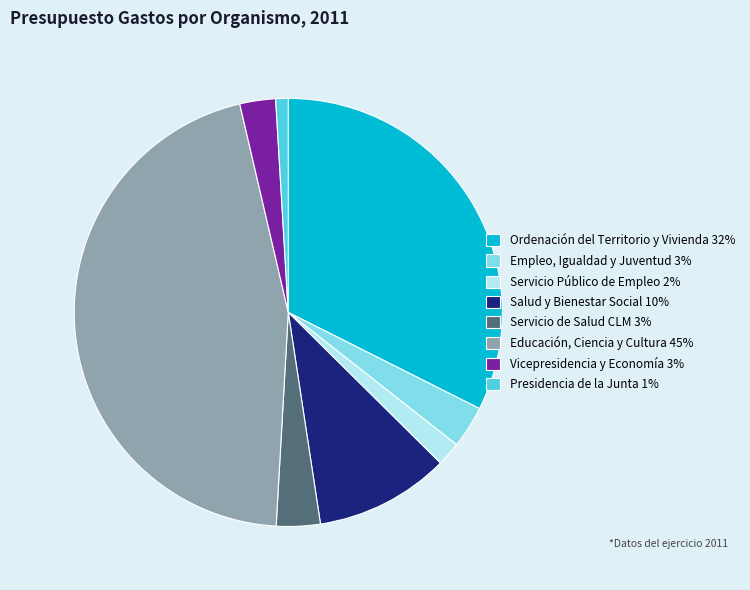

True or false: Ordenación del Territorio y Vivienda 32% accounts for 27% of the total.

False